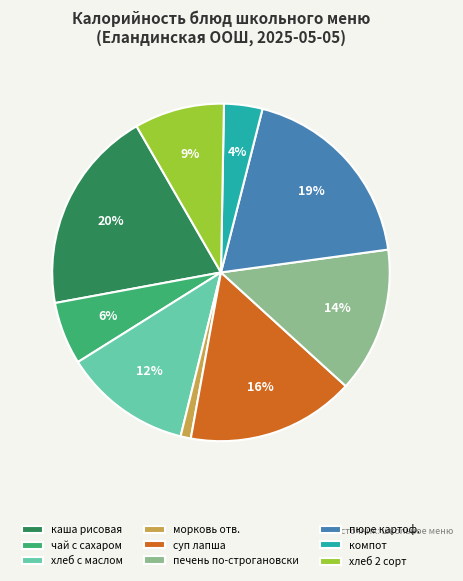

To the nearest percent, what is the average slice percentage?

11%